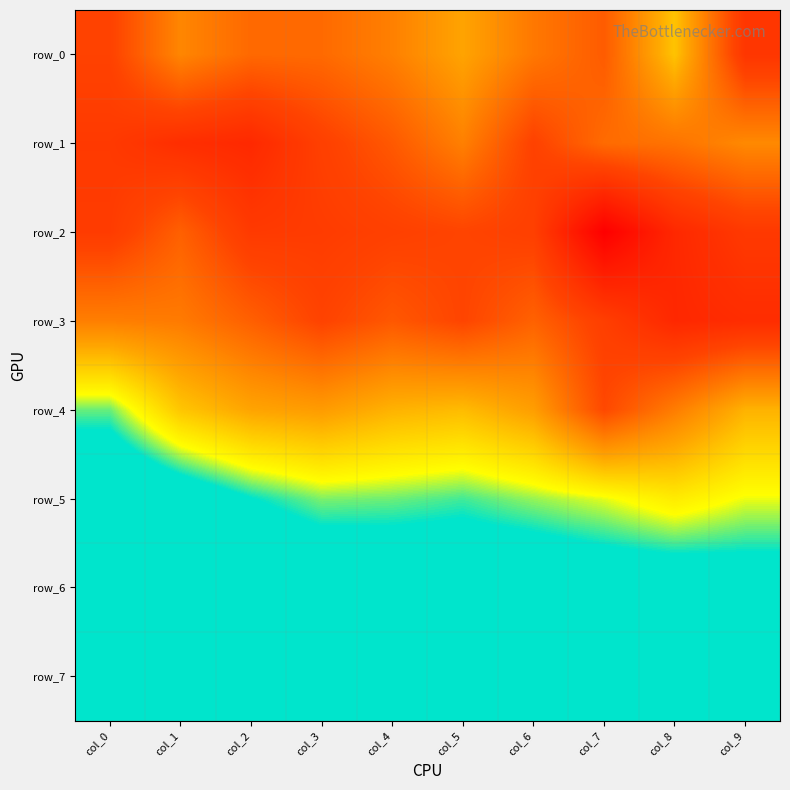

Is it true that row_7 equals 39.7 at col_9?

True